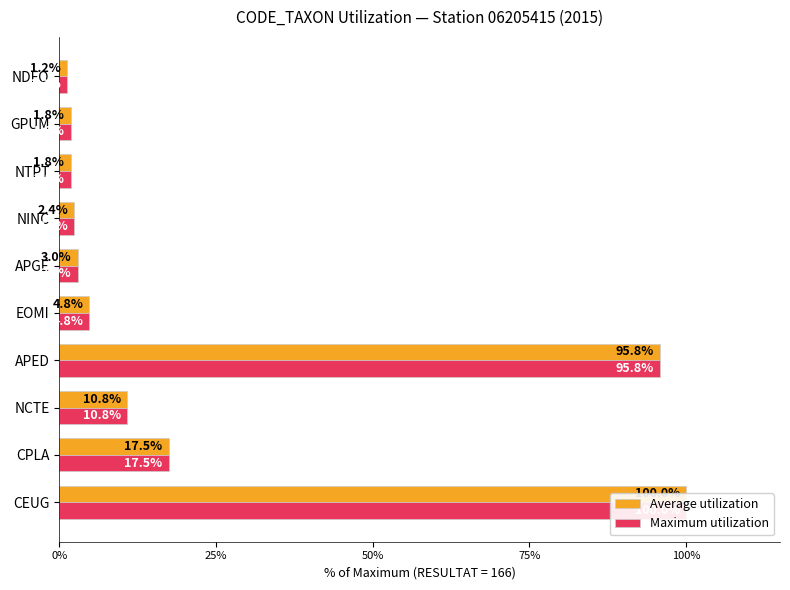

What is the average value of the Maximum utilization series?

23.9